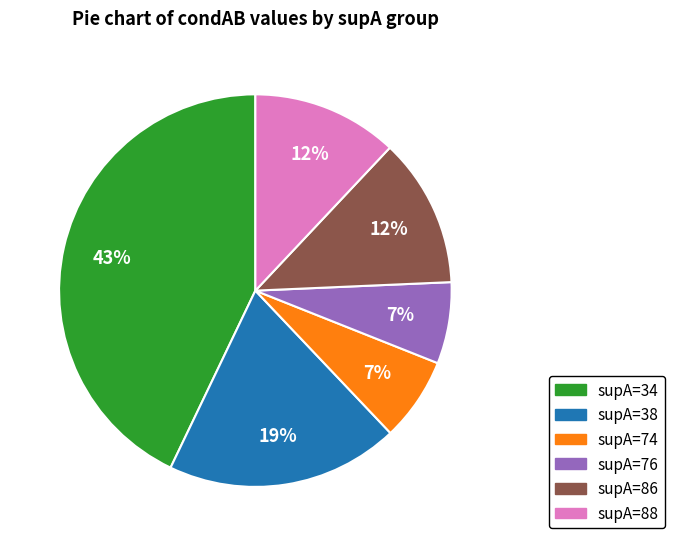

To the nearest percent, what is the difference between the largest and smallest slice percentages?

36%